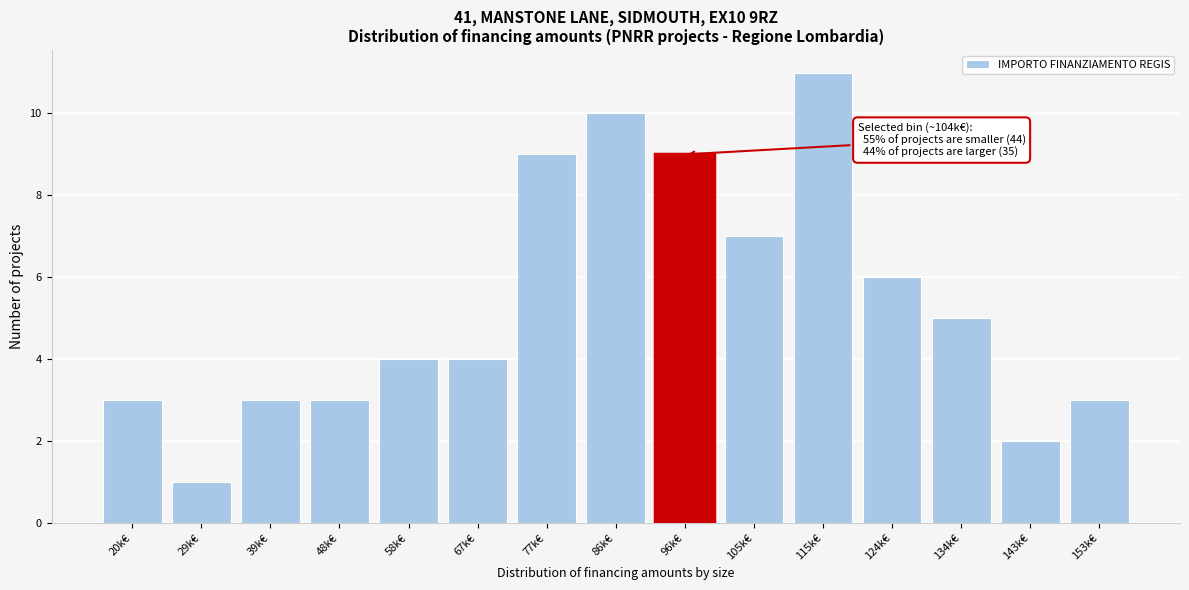

Reading left to right, what are all the values shown in this chart?

20k€=3	29k€=1	39k€=3	48k€=3	58k€=4	67k€=4	77k€=9	86k€=10	96k€=9	105k€=7	115k€=11	124k€=6	134k€=5	143k€=2	153k€=3